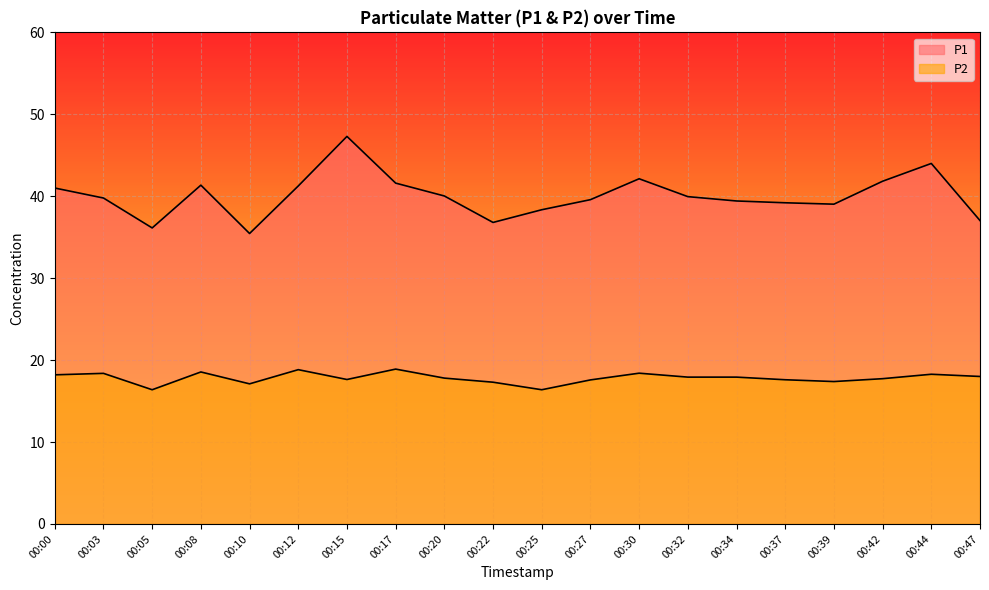

In P2, how many points are lower than both neighbors (excluding endpoints)?

5